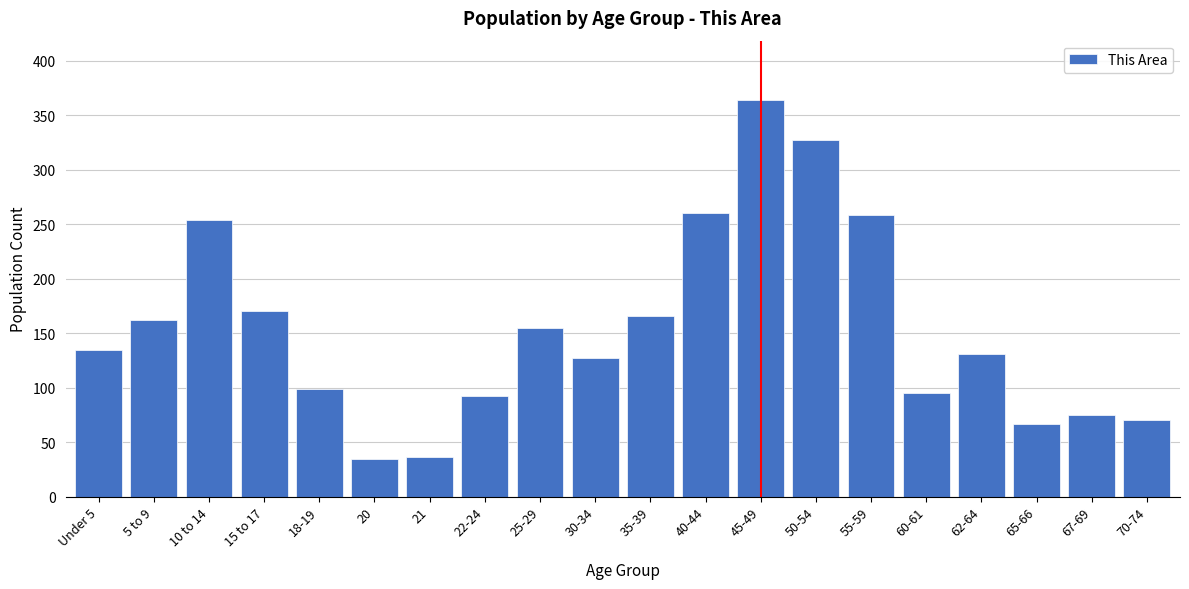

What is the difference between the maximum and minimum values?

329